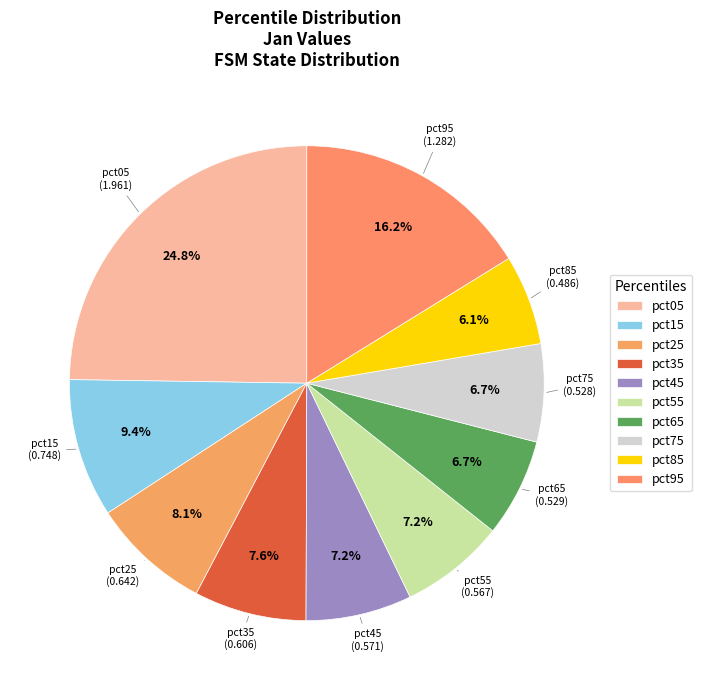

Between pct25 and pct15, which is larger?

pct15